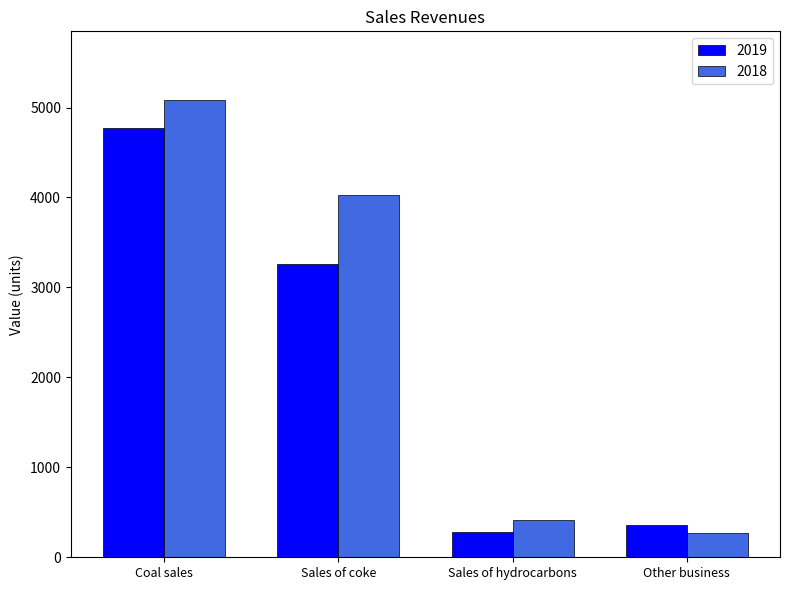

What is the difference between the maximum and minimum values in the 2018 series?

4811.2